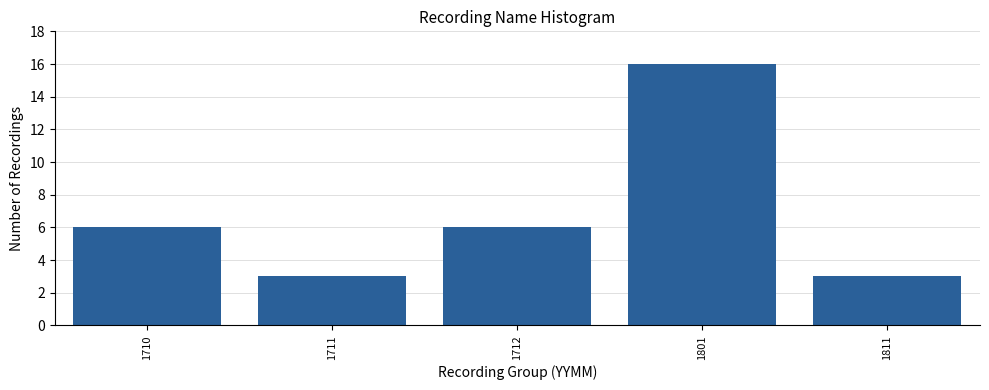

Reading left to right, list all the values displayed in this chart.

1710=6	1711=3	1712=6	1801=16	1811=3